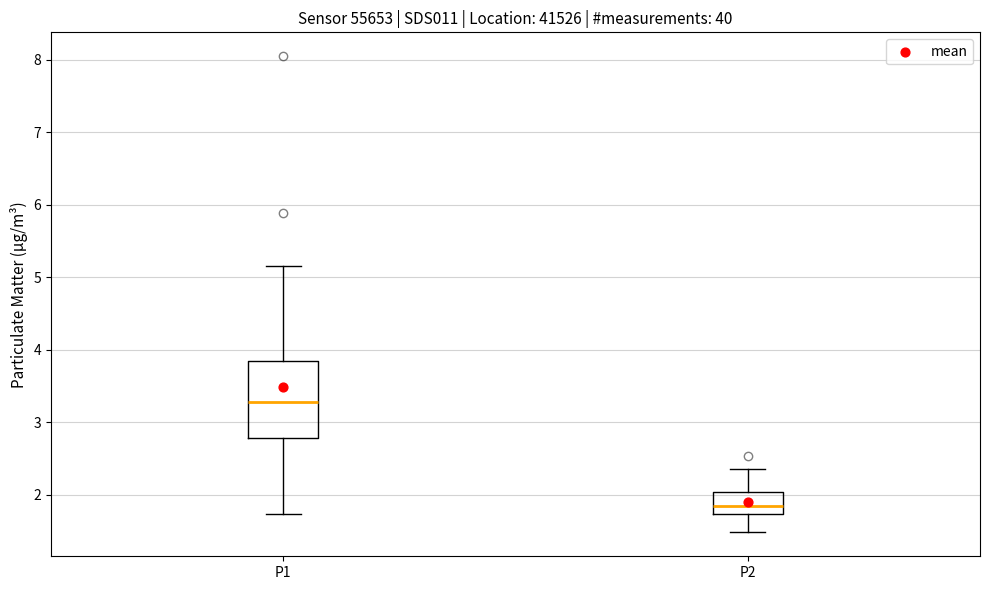

Reading left to right, transcribe this box plot: for each box, give where its median line is, the range the box spans, and where its two whiskers end, as read against the y-axis. The values are not printed on the chart, so give them approximately, as read against the axis.

P1: median 3.3, box 2.8 to 3.9, whiskers 1.7 to 5.2
P2: median 1.9, box 1.7 to 2.0, whiskers 1.5 to 2.4